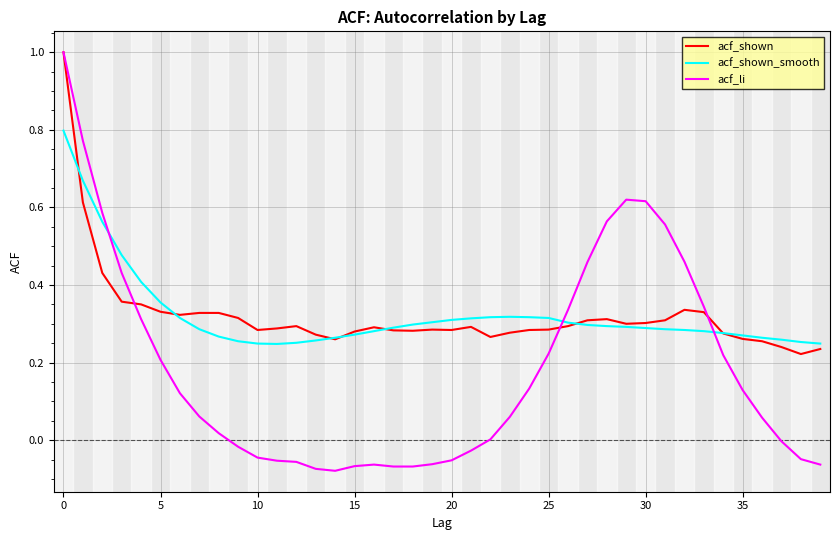

Which series has the widest spread of values?

acf_li